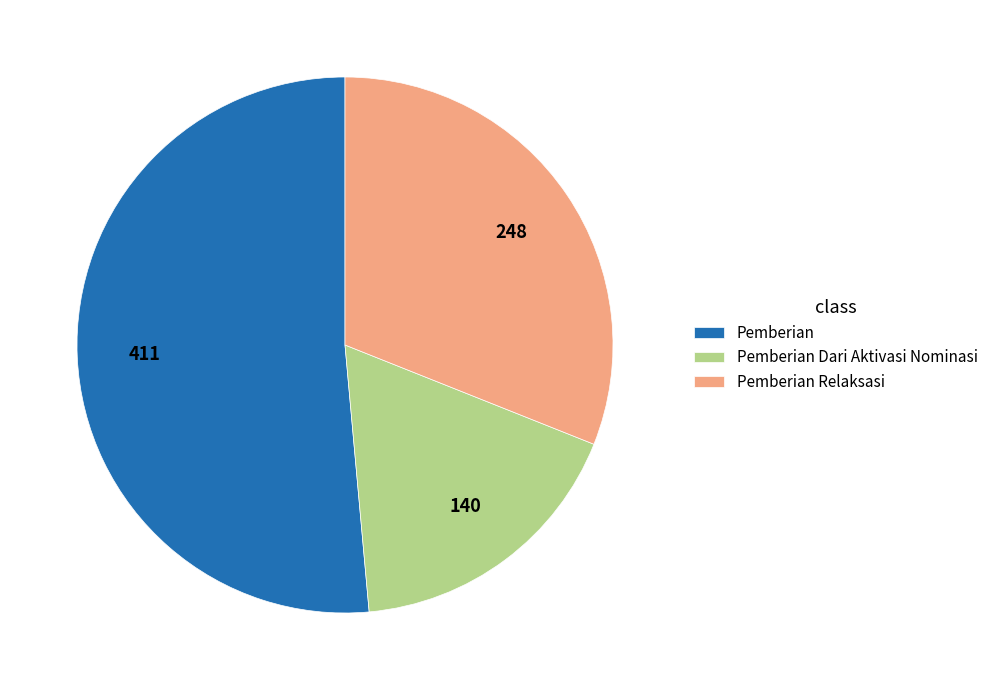

Between Pemberian and Pemberian Relaksasi, which is larger?

Pemberian